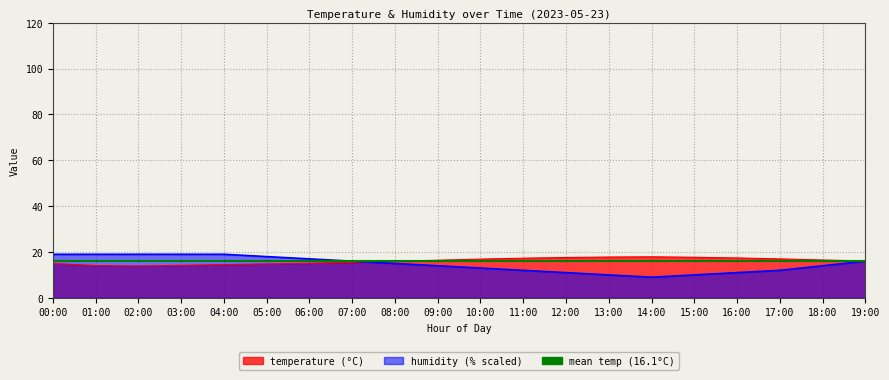

How many interior local valleys does the temperature series have?

1